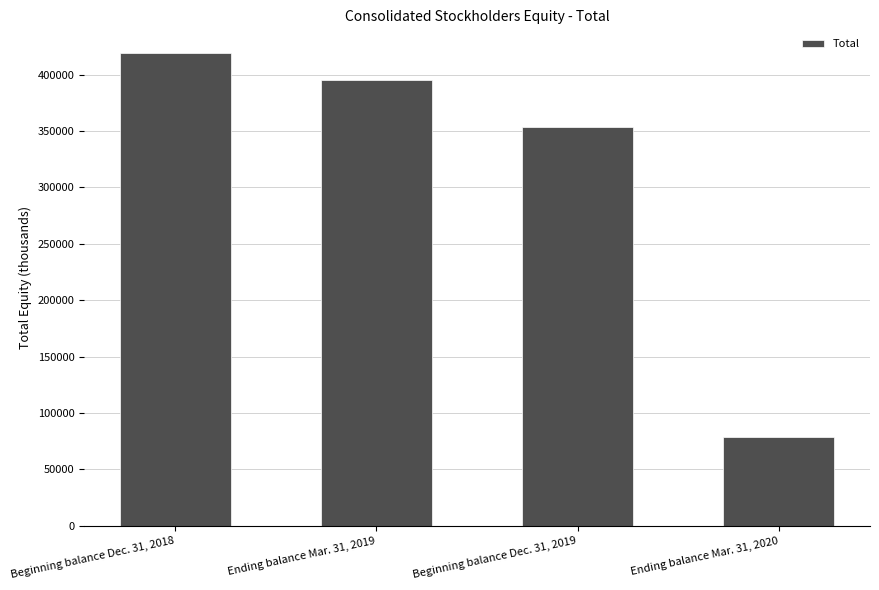

How many values are below 395026?

2